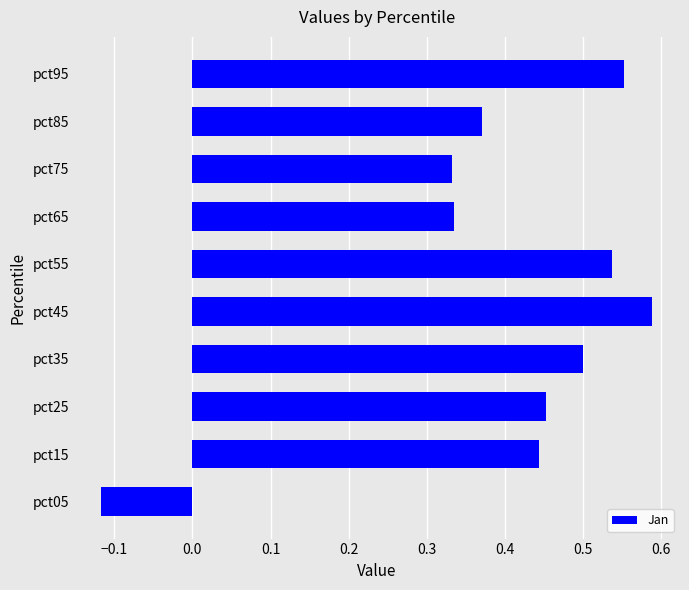

What is the change in value from pct15 to pct95?

+0.1